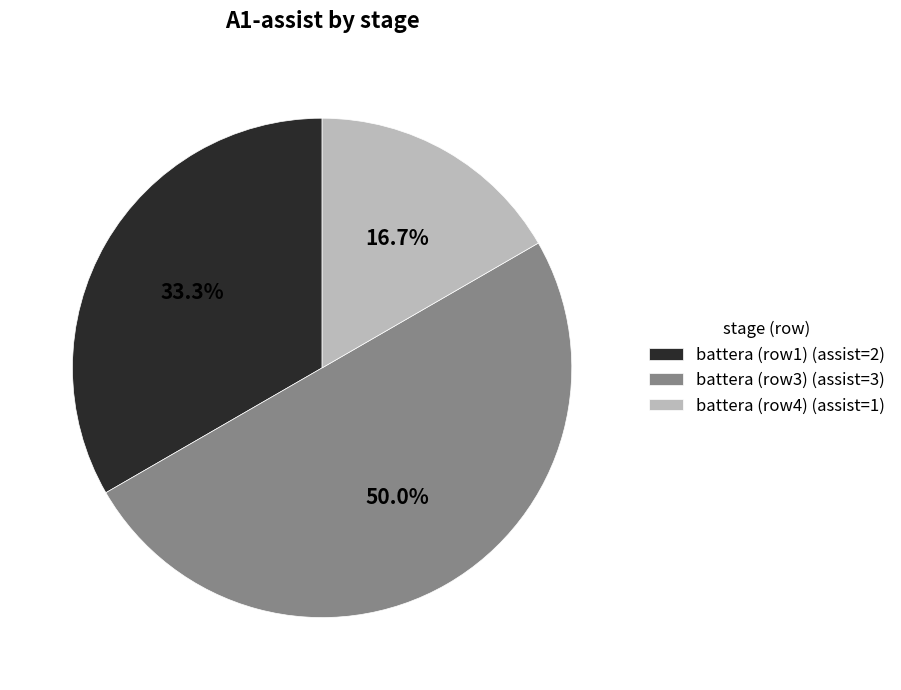

What is the smallest slice in the pie chart?

battera (row4) (assist=1)